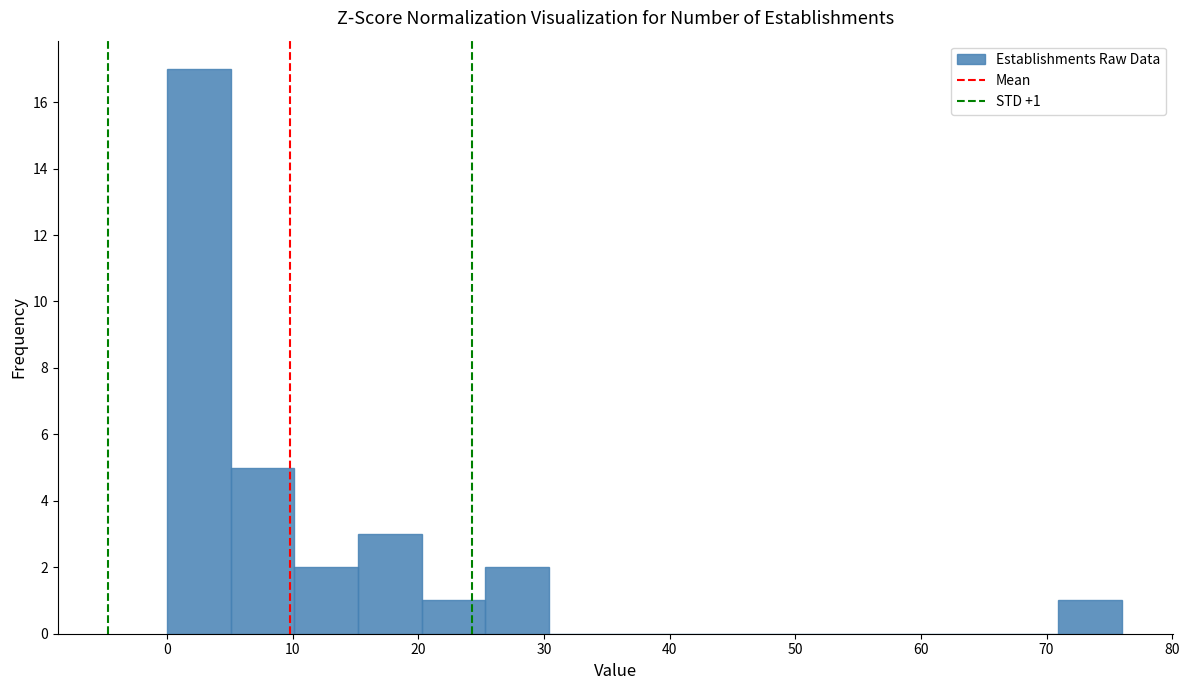

Over which range of the x-axis is the bar tallest?

0 to 5